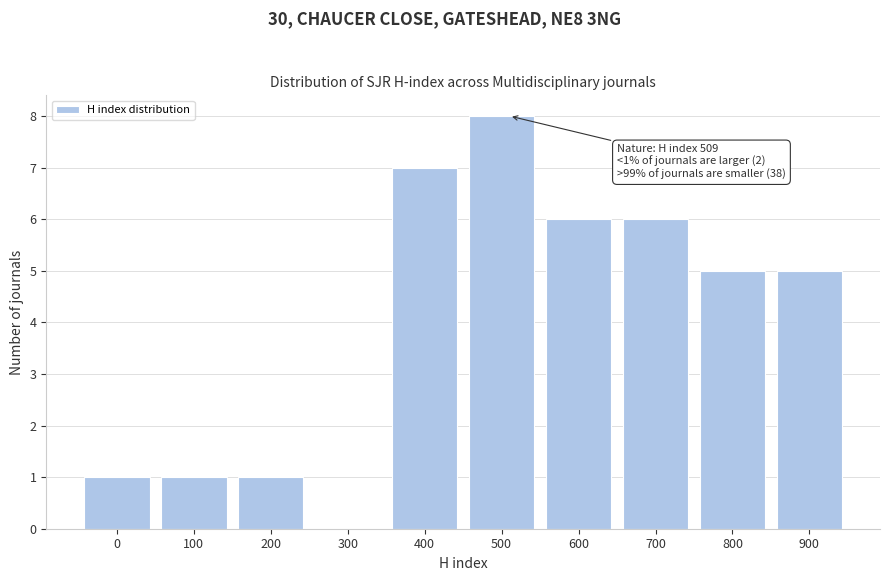

Reading right to left, extract all data points from this chart.

900=5	800=5	700=6	600=6	500=8	400=7	300=0	200=1	100=1	0=1